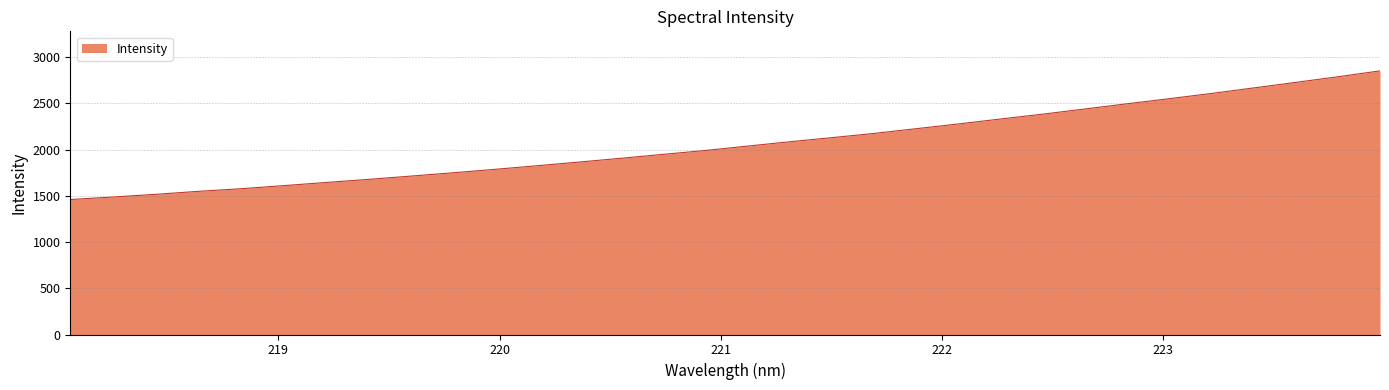

What is the difference between the maximum and minimum values?

1391.2